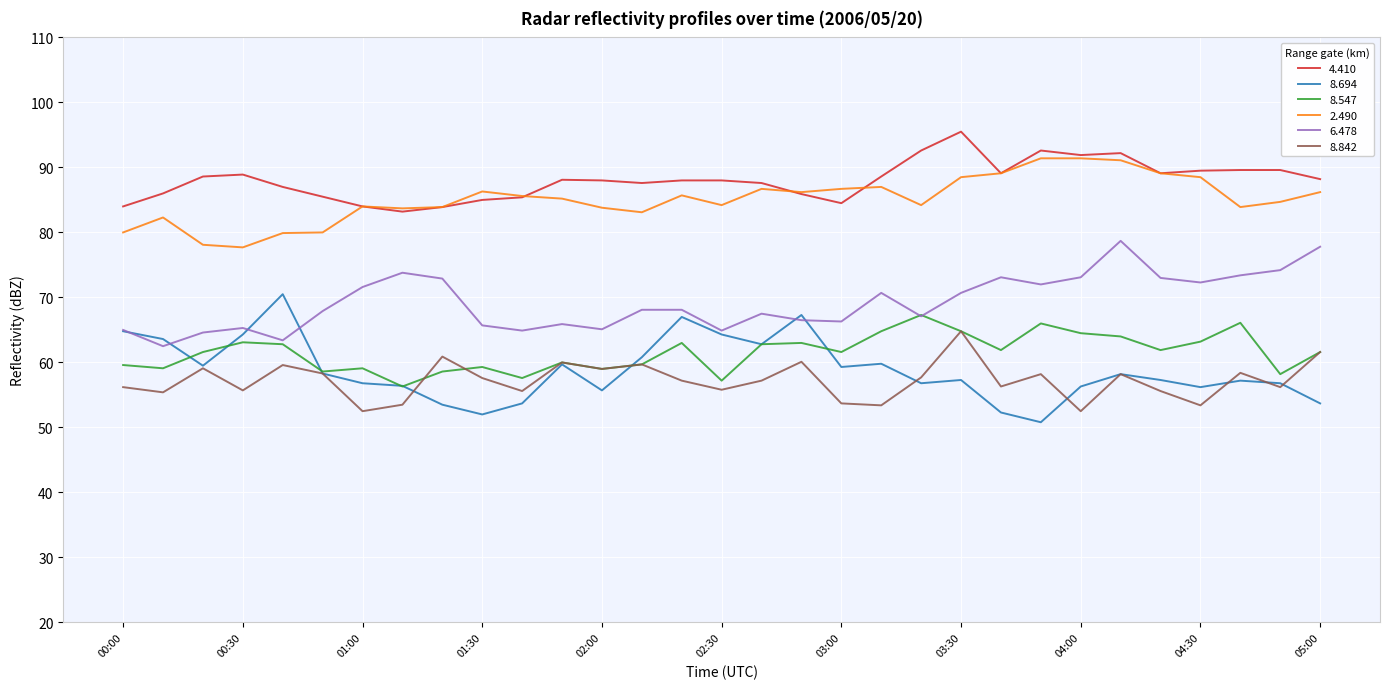

Which series has the largest total across all categories?

4.410